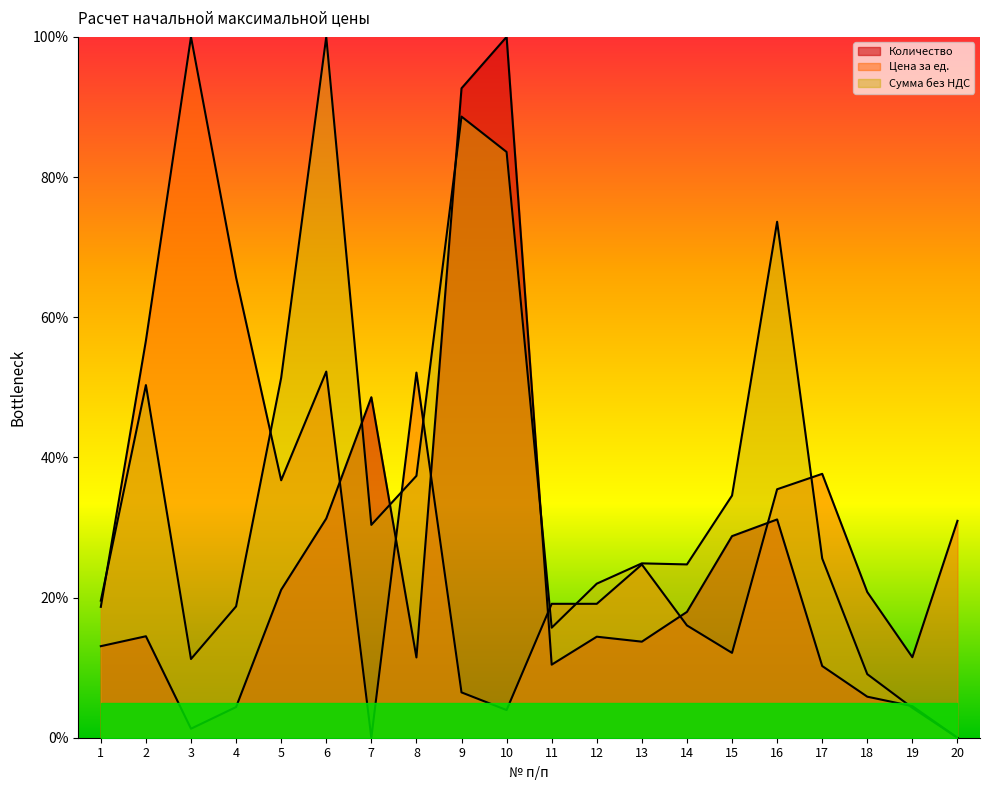

Reading right to left, list all the values displayed in this chart.

Количество: 0.0	4.5	5.9	10.2	31.1	28.8	18.0	13.7	14.4	10.4	100.0	92.7	11.5	48.6	31.3	21.1	4.4	1.3	14.5	13.1
Цена за ед.: 30.9	11.5	20.8	37.7	35.5	12.1	16.0	24.7	19.1	19.1	3.9	6.5	52.1	0.0	52.2	36.7	65.7	100.0	56.7	18.7
Сумма без НДС: 0.0	4.3	9.1	25.6	73.6	34.6	24.7	24.9	22.0	15.7	83.6	88.6	37.4	30.4	100.0	51.3	18.7	11.2	50.3	19.6